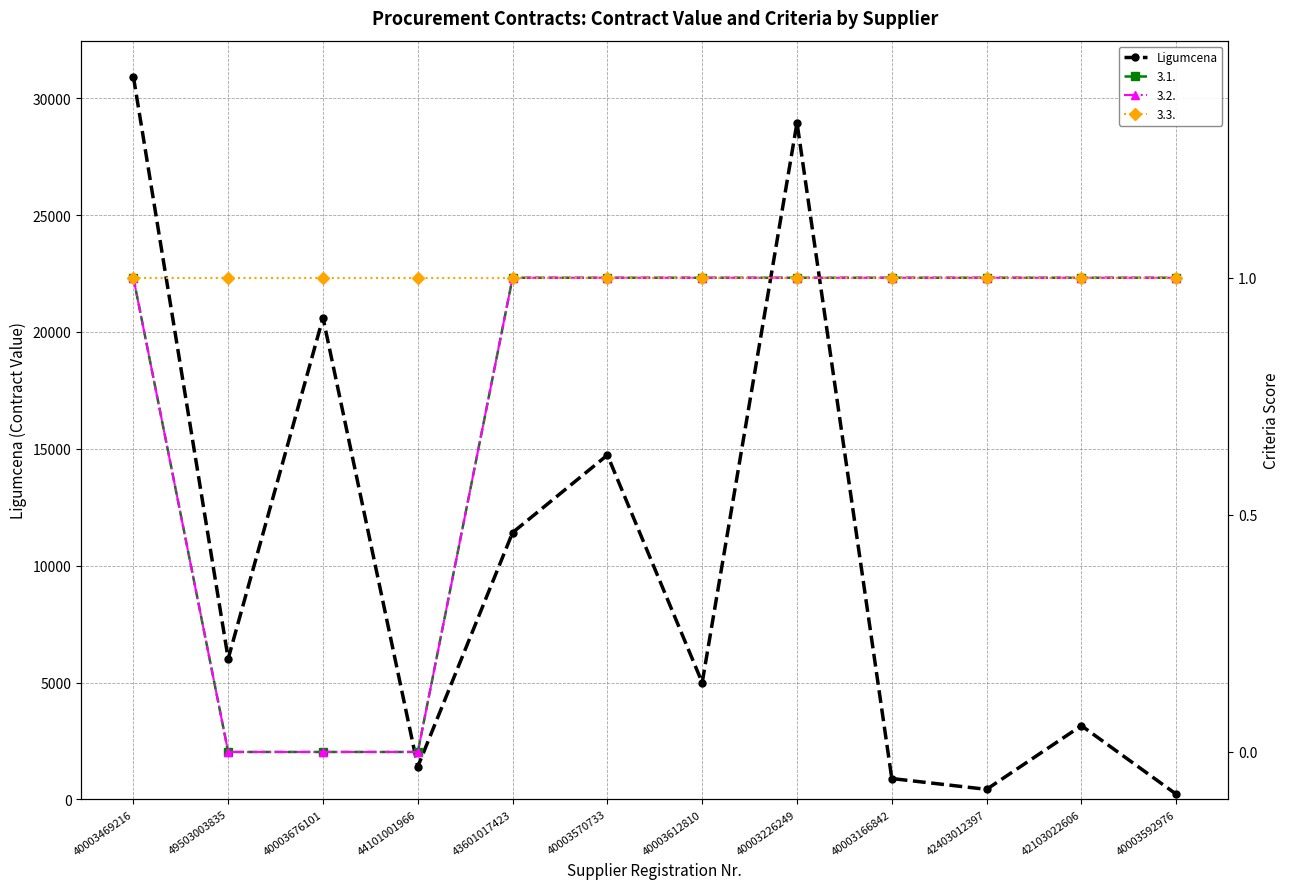

Which label corresponds to the smallest value in the chart?

40003592976